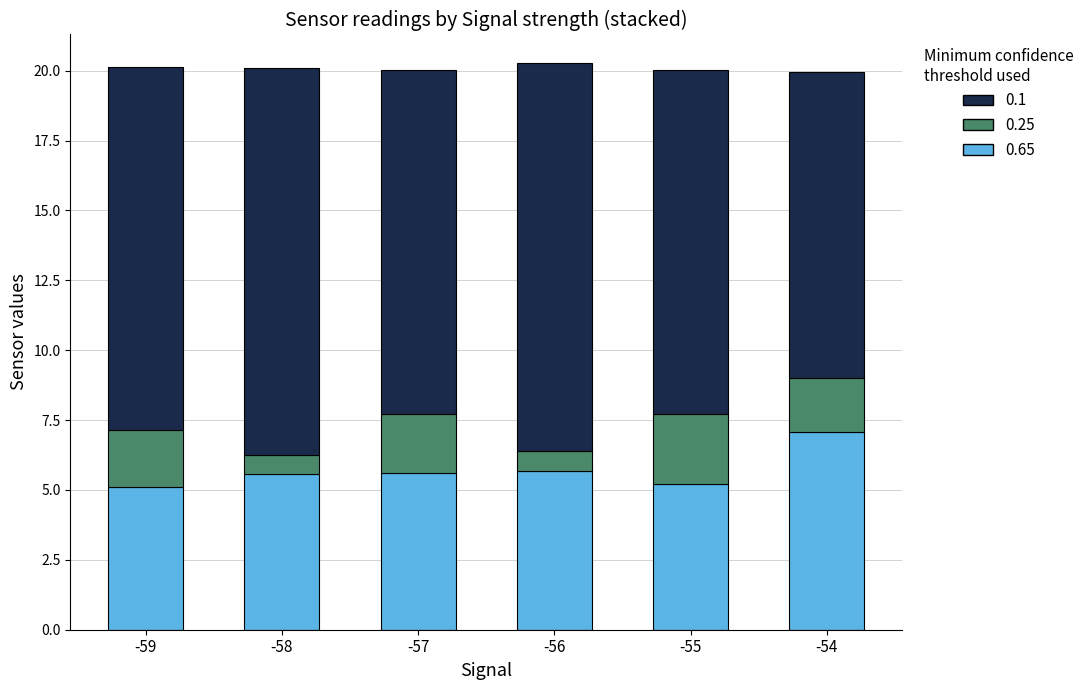

Is it true that 0.65 equals 5.6 at -57?

True